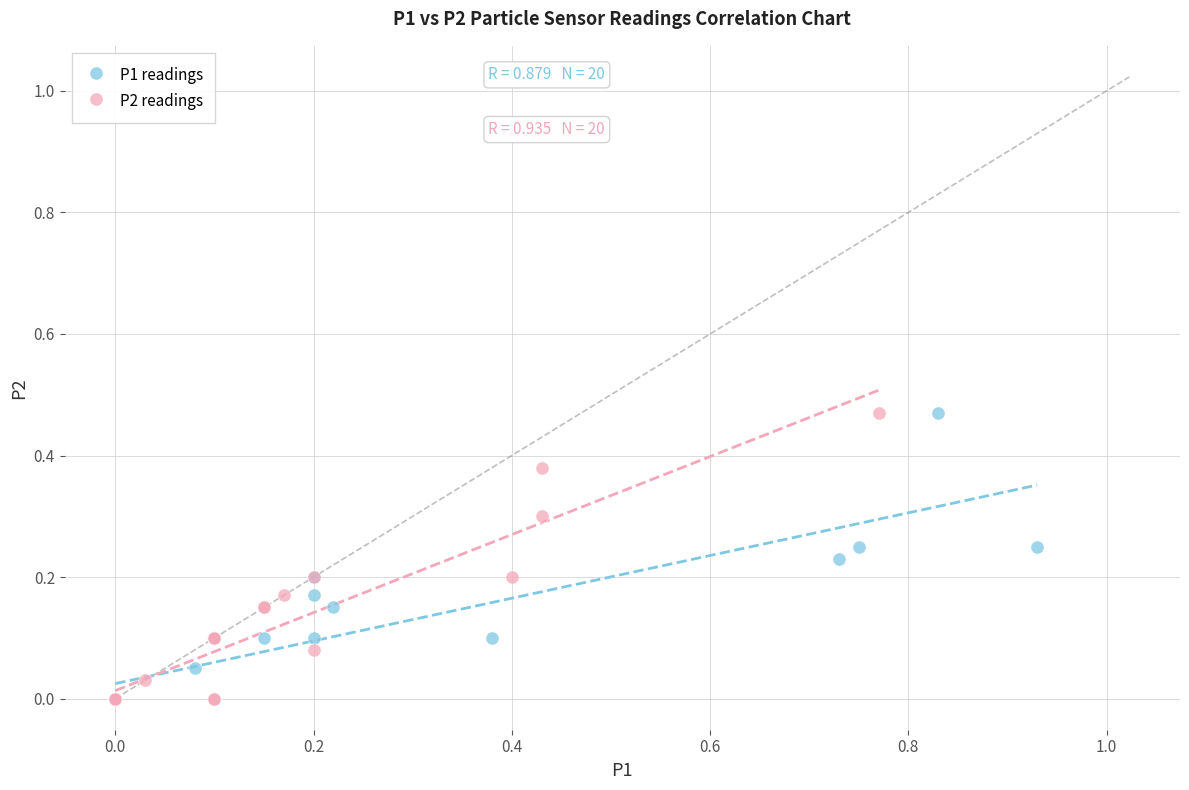

What are all the series names shown in the legend?

P1 readings, P2 readings